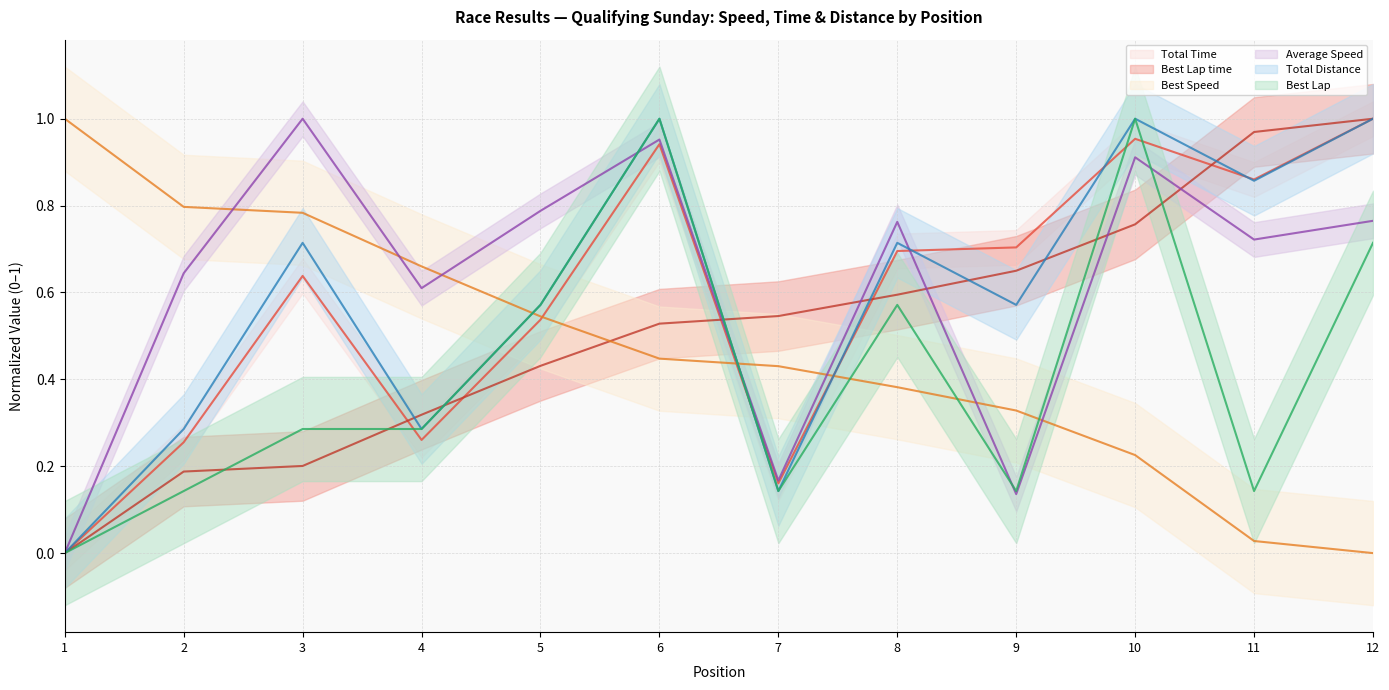

True or false: Best Speed and Best Lap time cross at least once.

True